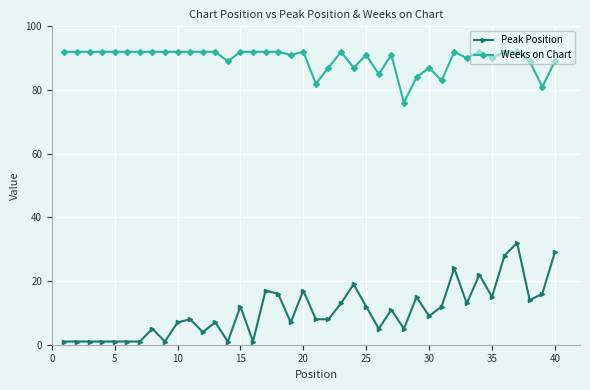

Reading right to left, list all the values displayed in this chart.

Peak Position: 29	16	14	32	28	15	22	13	24	12	9	15	5	11	5	12	19	13	8	8	17	7	16	17	1	12	1	7	4	8	7	1	5	1	1	1	1	1	1	1
Weeks on Chart: 89	81	89	92	92	90	92	90	92	83	87	84	76	91	85	91	87	92	87	82	92	91	92	92	92	92	89	92	92	92	92	92	92	92	92	92	92	92	92	92